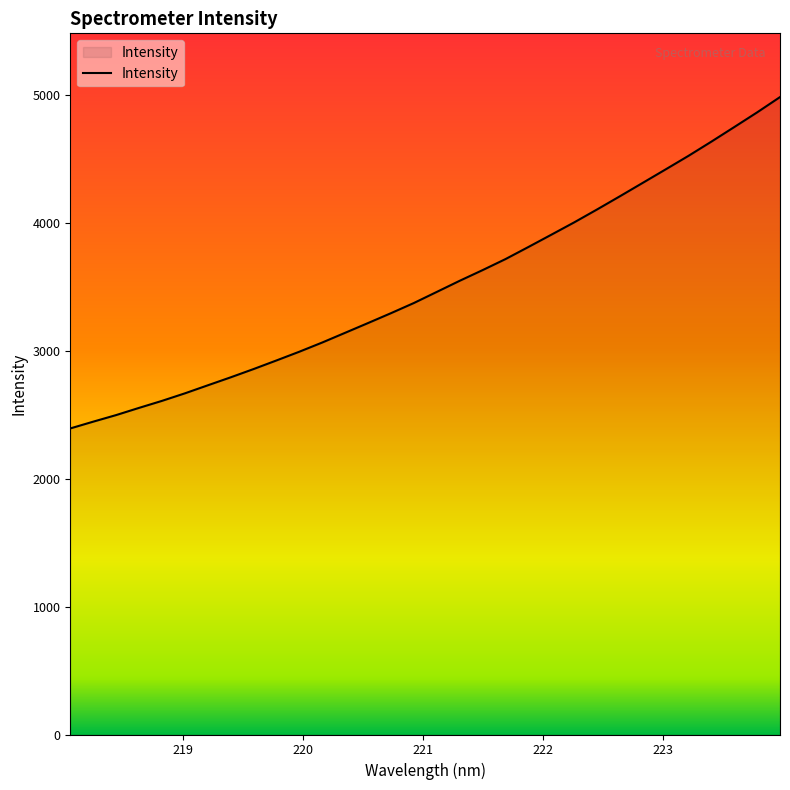

How many distinct data groups are displayed?

1